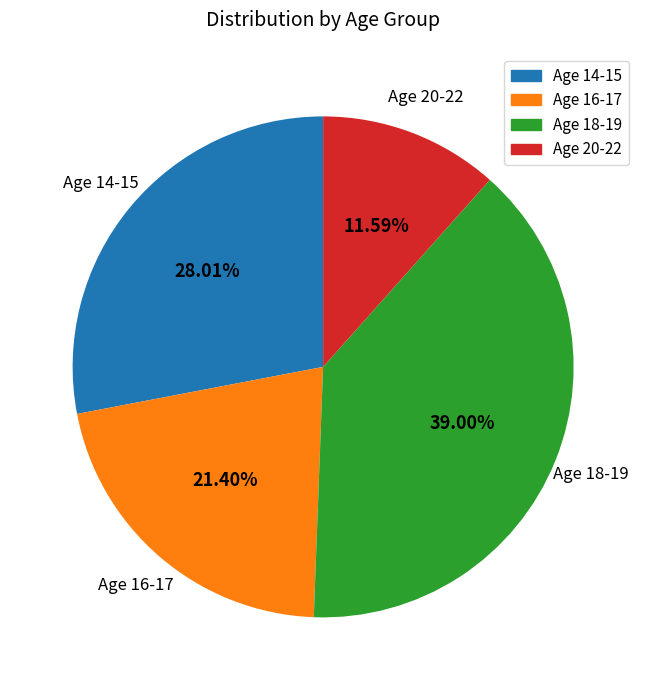

What is the largest slice in the pie chart?

Age 18-19